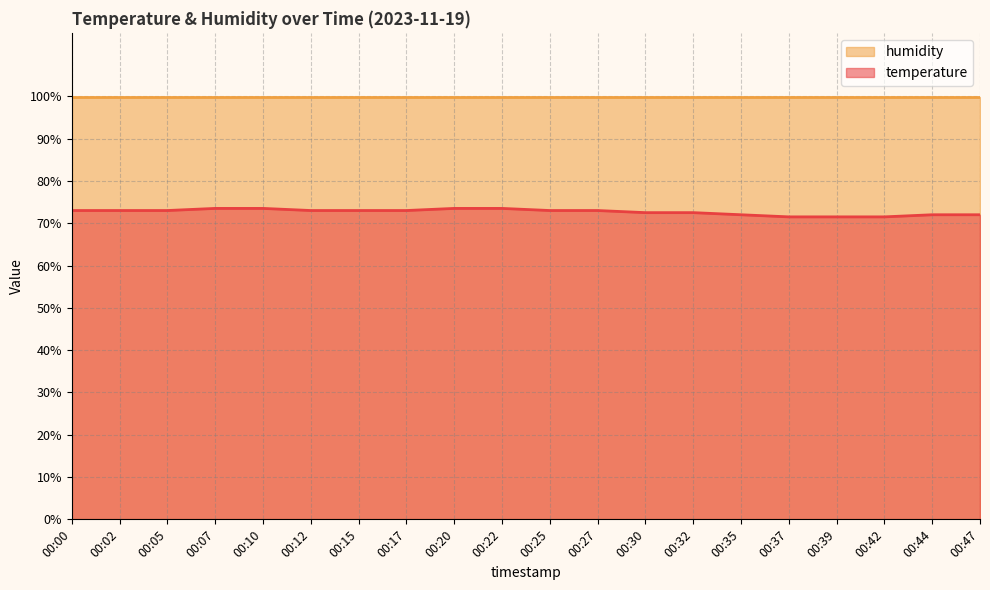

How many values are between 72 and 73?

13